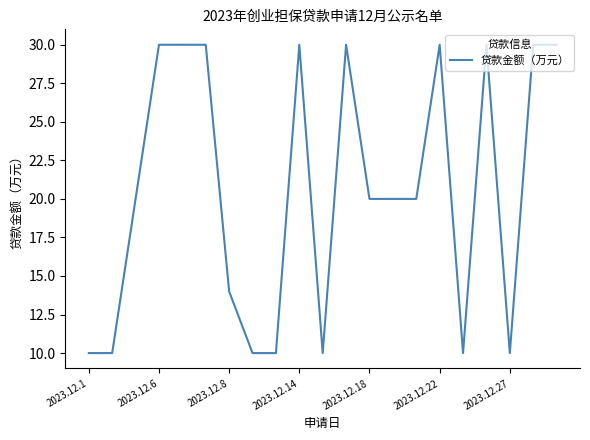

What is the maximum value shown in the chart?

30